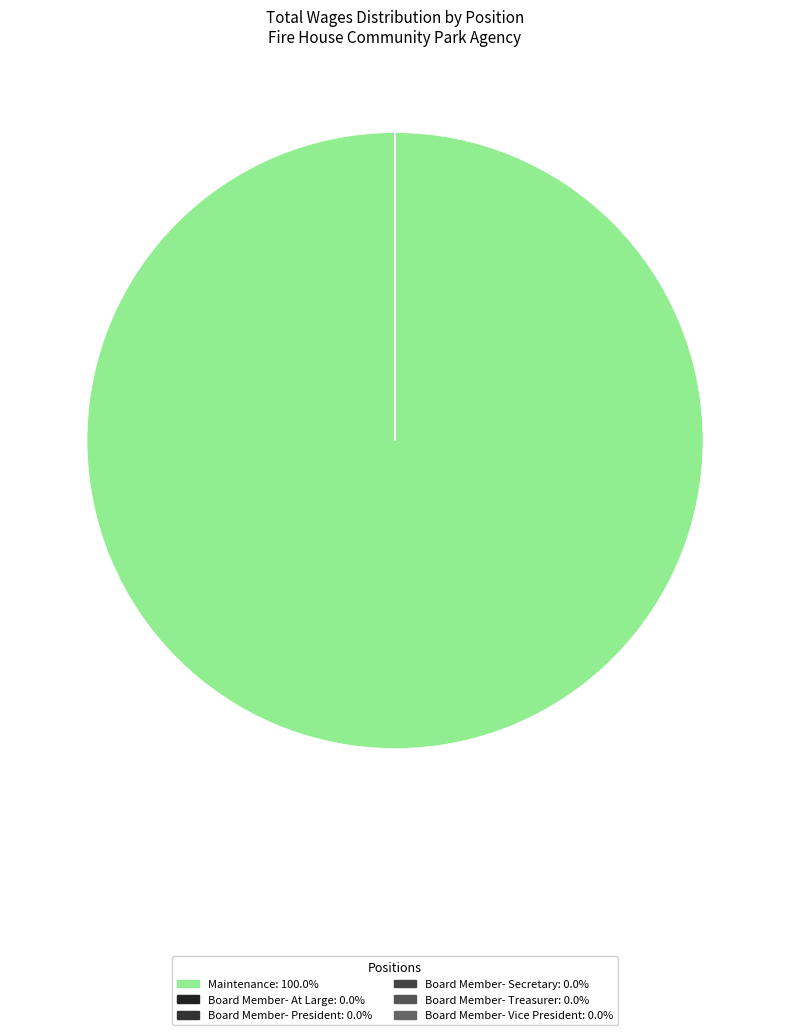

What portion of the pie excludes Board Member- Treasurer?

100.0%